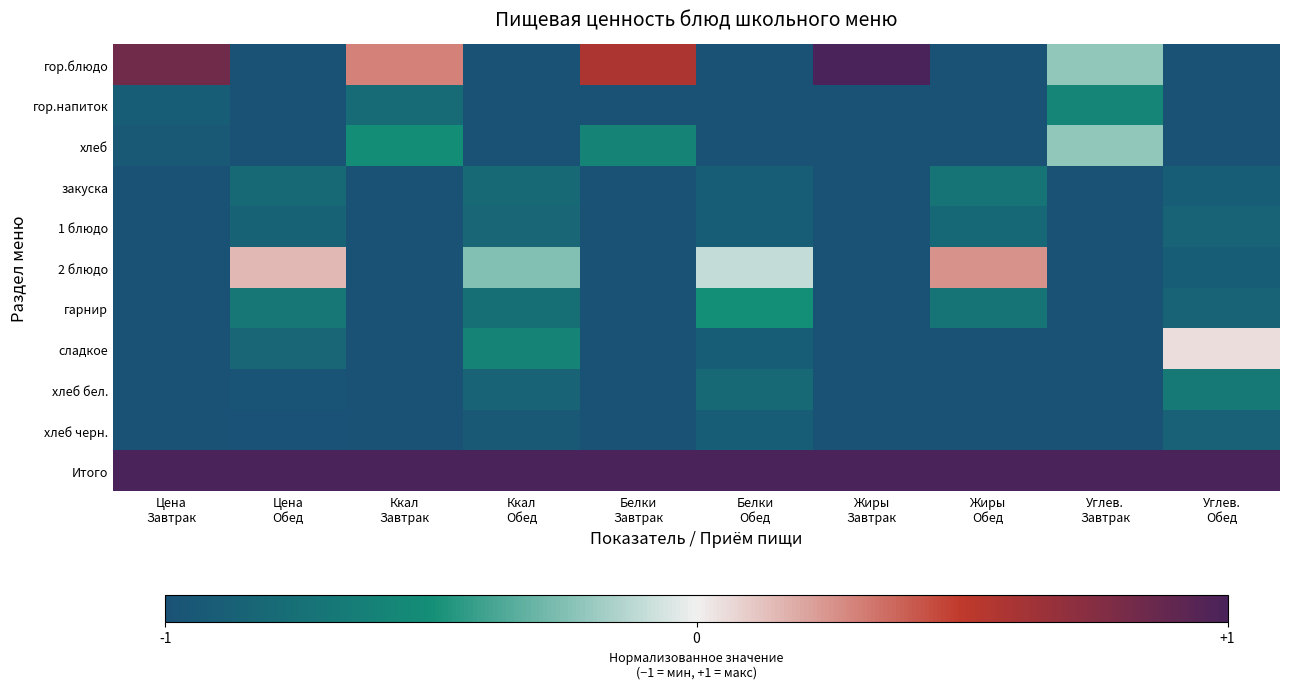

Between Цена Завтрак and Белки Завтрак, which series saw the biggest shift?

хлеб